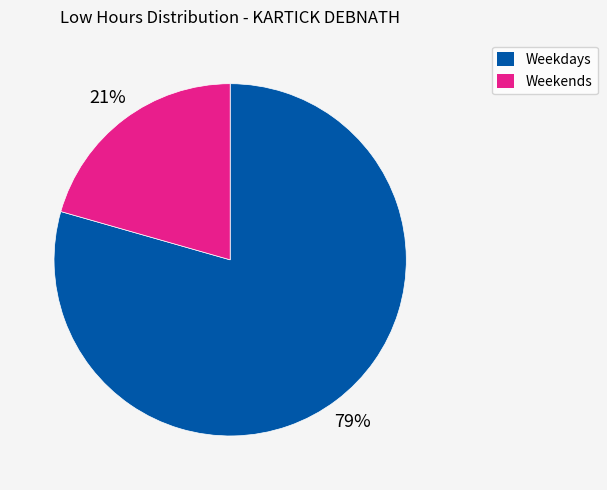

Is there a majority slice in this chart?

Yes